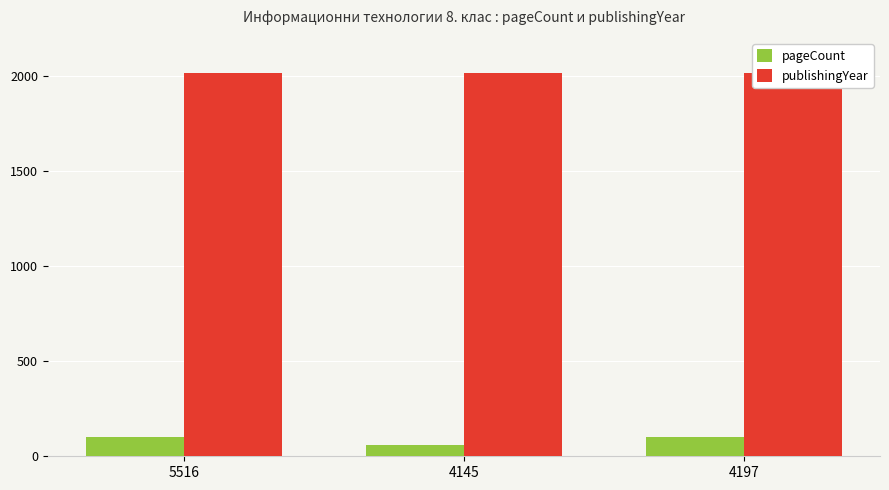

Which series changed the most between 4145 and 4197?

pageCount